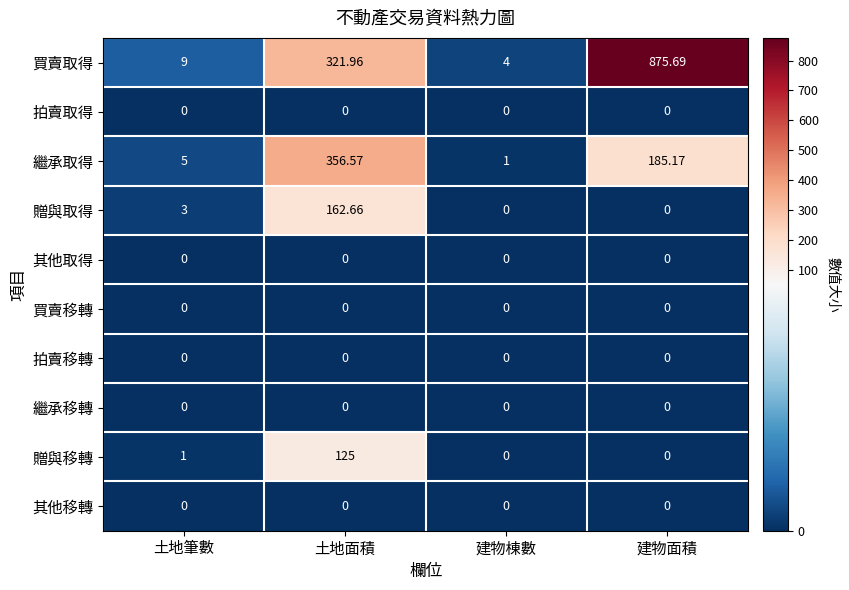

At which label does 繼承取得 first exceed 185?

土地面積